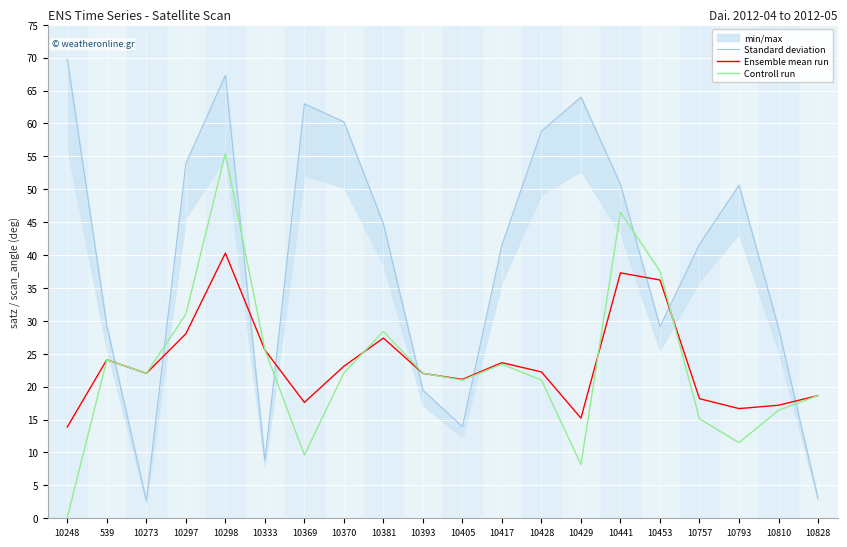

Reading right to left, what are all the values shown in this chart?

Standard deviation: 3.0	28.9	50.6	41.7	29.1	50.7	64.0	58.8	41.6	13.9	19.5	44.7	60.2	63.0	8.8	67.3	53.9	2.7	29.2	69.8
Ensemble mean run: 18.6	17.2	16.7	18.2	36.2	37.3	15.2	22.2	23.6	21.1	22.0	27.4	23.1	17.6	25.6	40.3	28.0	22.0	24.1	13.9
Controll run: 18.6	16.4	11.5	15.1	37.5	46.5	8.2	21.0	23.4	21.0	22.1	28.4	22.1	9.6	25.6	55.5	31.0	22.0	24.1	0.1